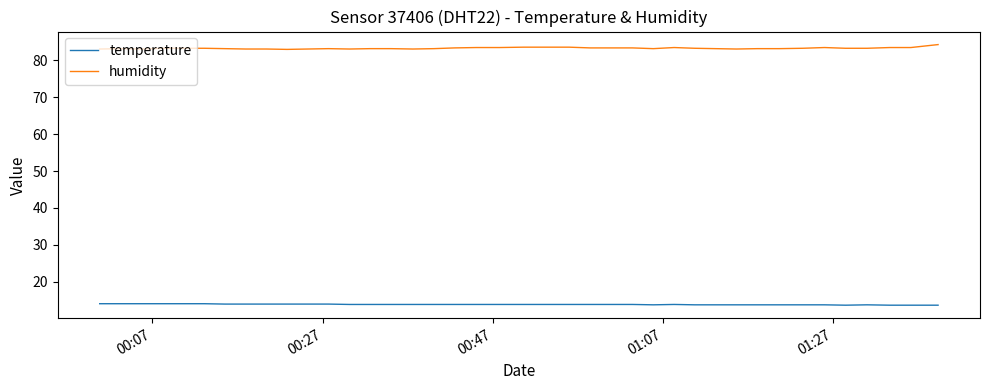

True or false: humidity and temperature cross at least once.

False